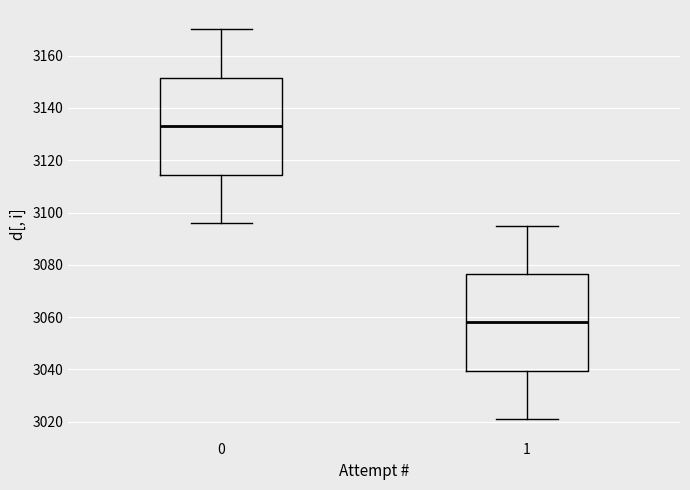

Reading left to right, read every box against the y-axis: the position of its median line, the range the box covers, and the ends of its whiskers. The values are not printed on the chart, so give them approximately, as read against the axis.

0: median 3134, box 3114 to 3152, whiskers 3096 to 3170
1: median 3058, box 3040 to 3076, whiskers 3022 to 3096